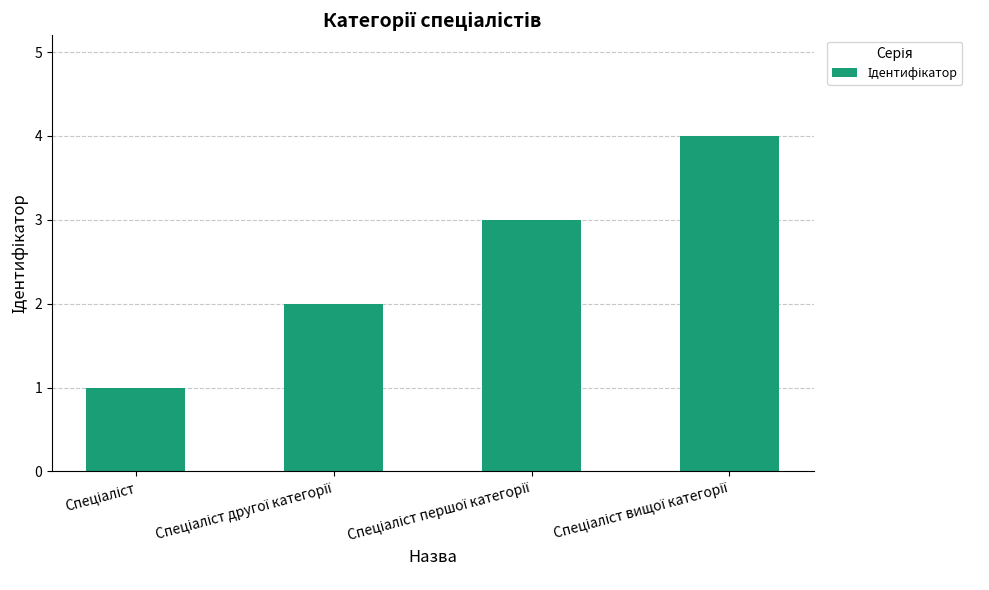

What is the maximum value shown in the chart?

4